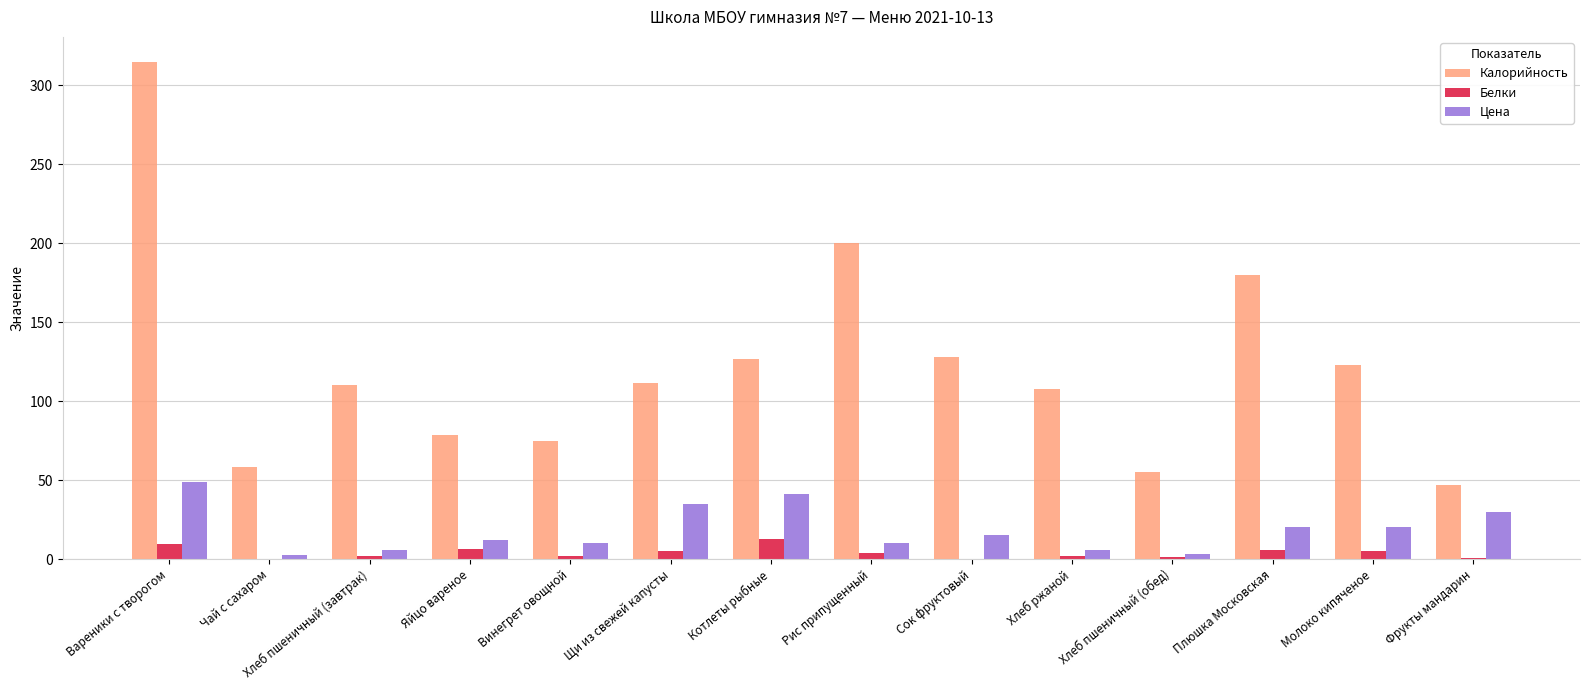

At which category is the sum across all series the highest?

Вареники с творогом